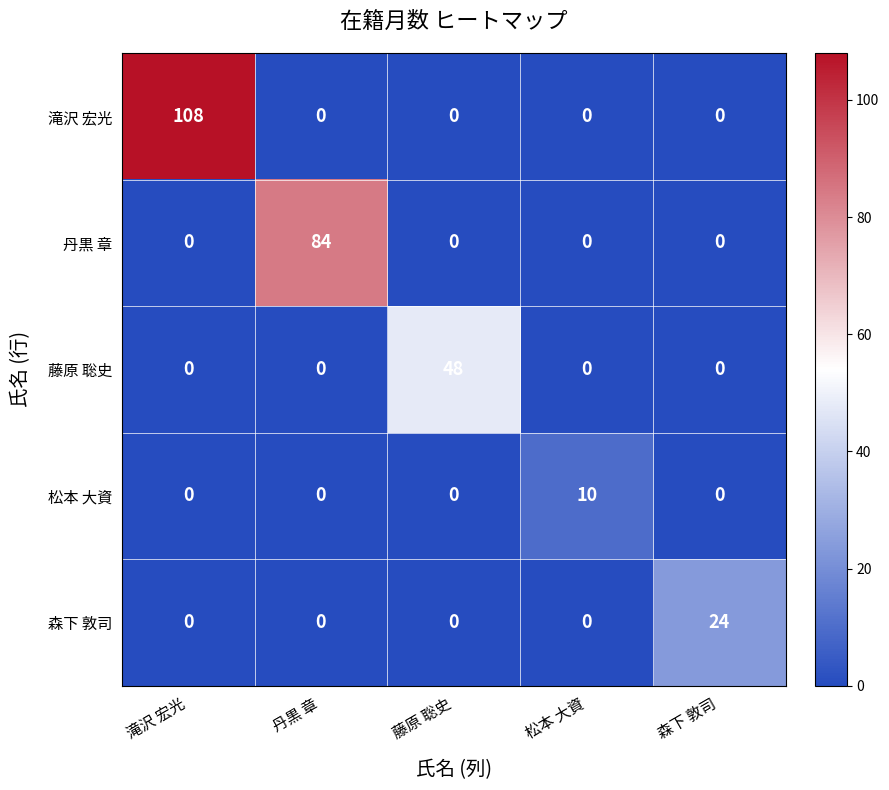

What is the total value across all series at 松本 大資?

10